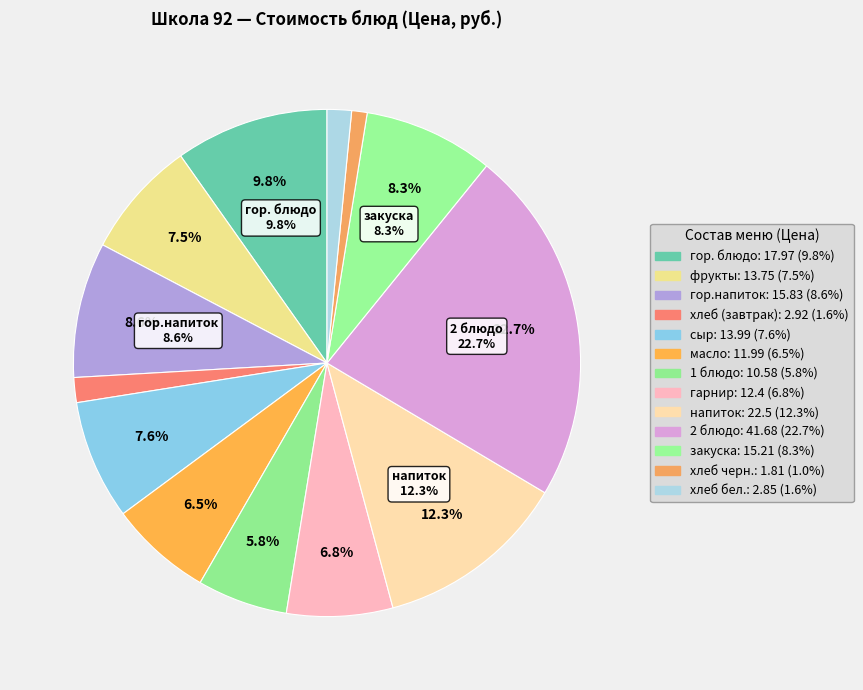

Which category has the smallest portion of the pie?

хлеб черн.